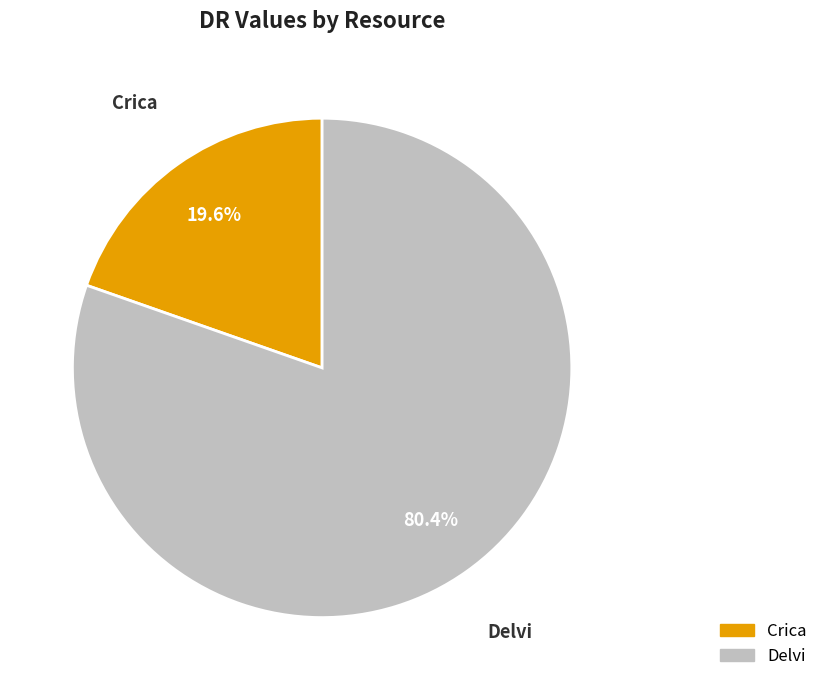

Does any single category account for the majority?

Yes